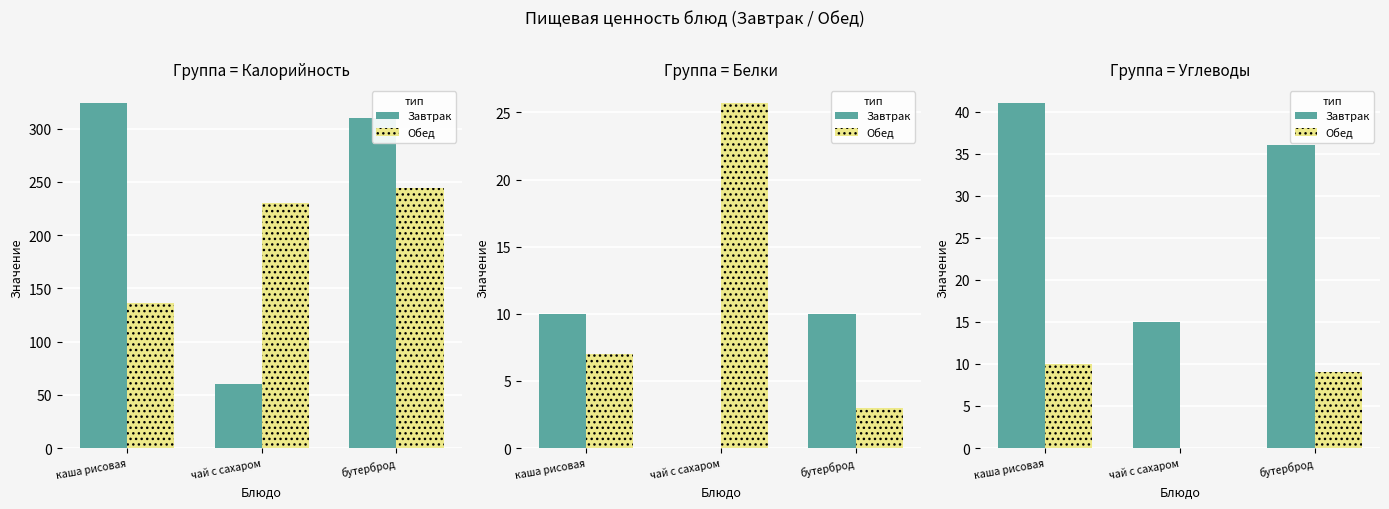

What position from the right is чай с сахаром?

2